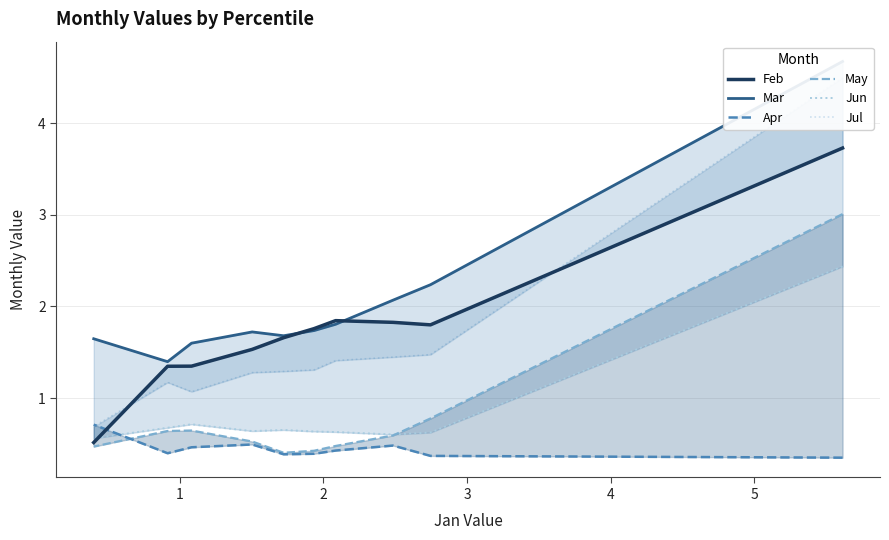

Does the chart display data point markers on the line(s)?

No